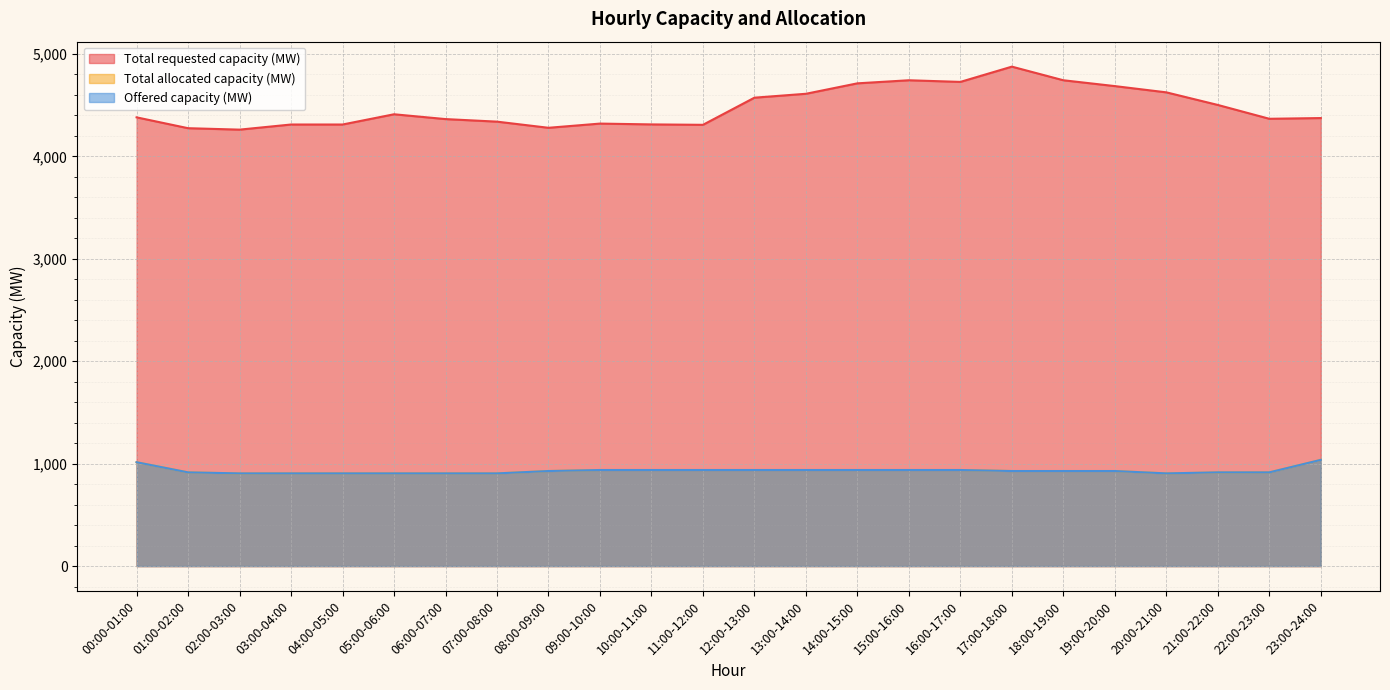

Which series has the largest range (max minus min)?

Total requested capacity (MW)